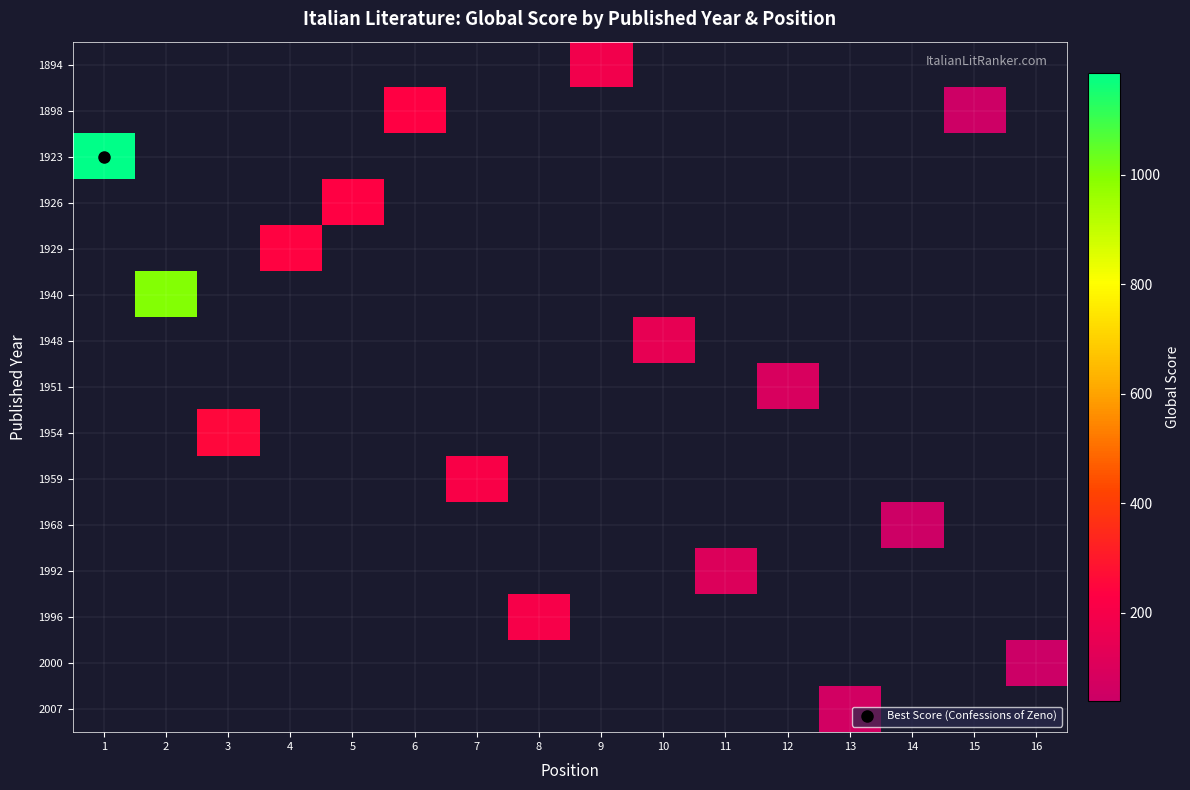

What is the greatest value displayed?

1186.0